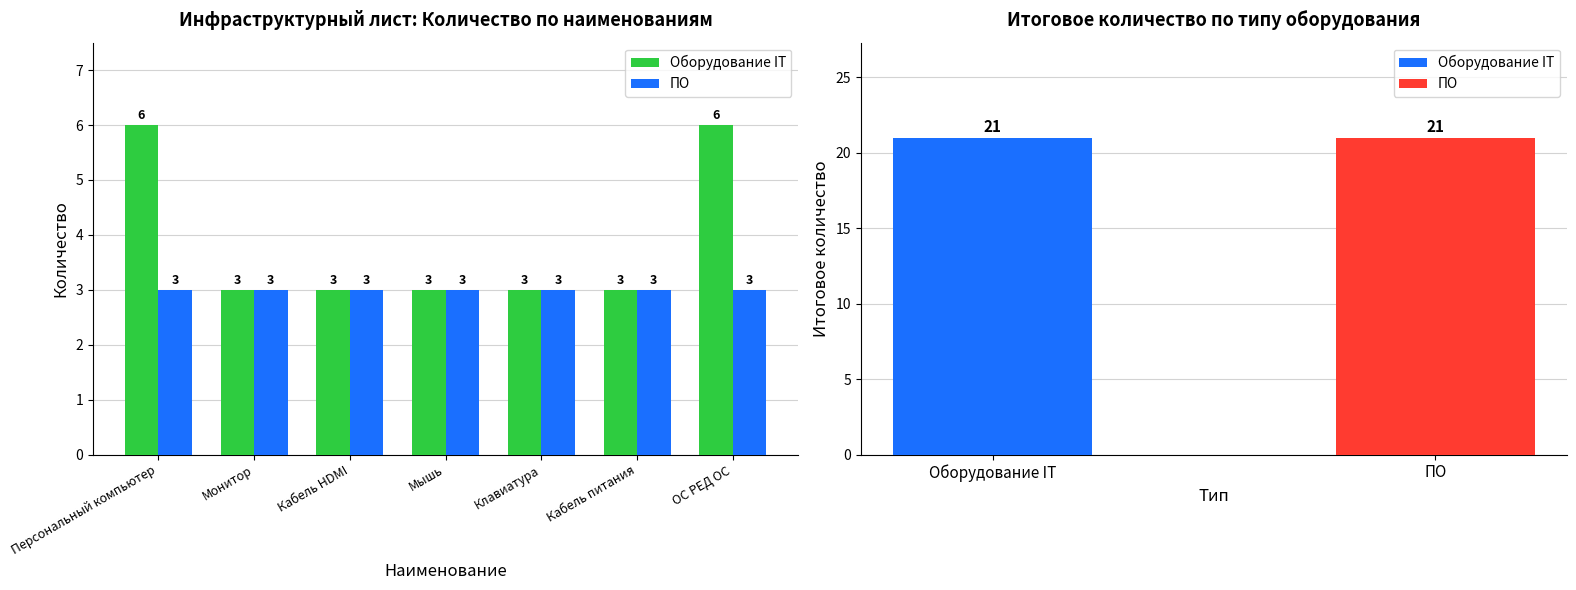

What are all the series names shown in the legend?

Оборудование IT, ПО